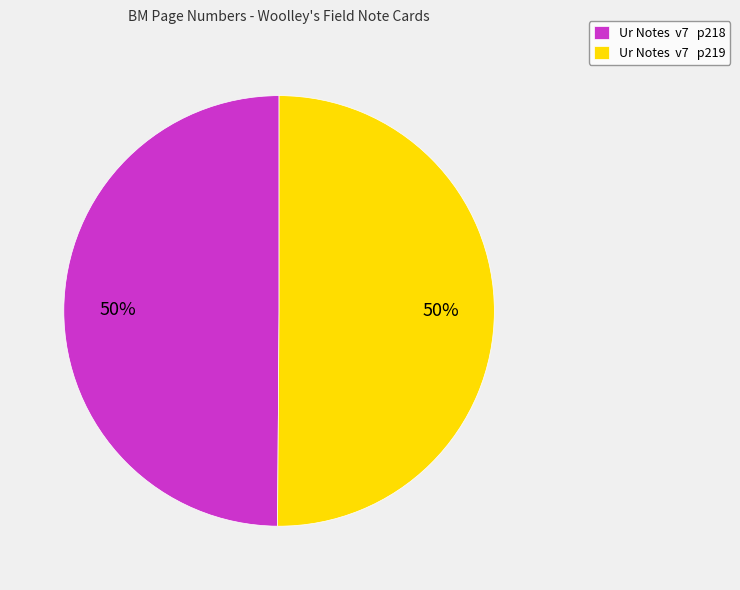

To the nearest percent, what is the average slice percentage?

50%